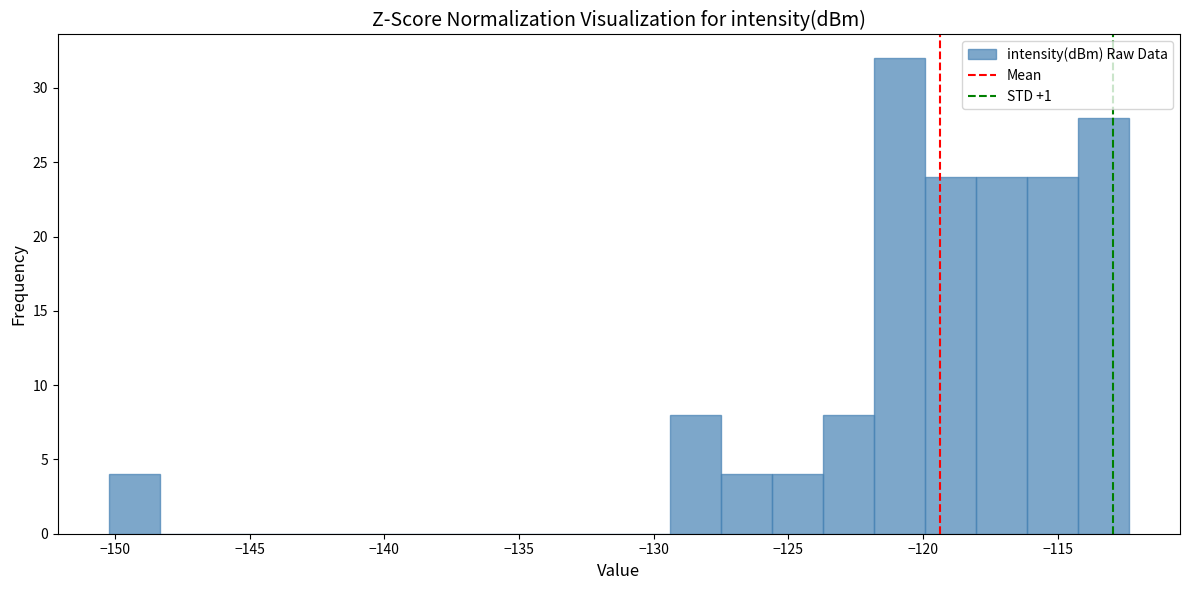

Around what value on the x-axis is the tallest bar? Give the approximate position of its centre, as read against the axis.

-121.0